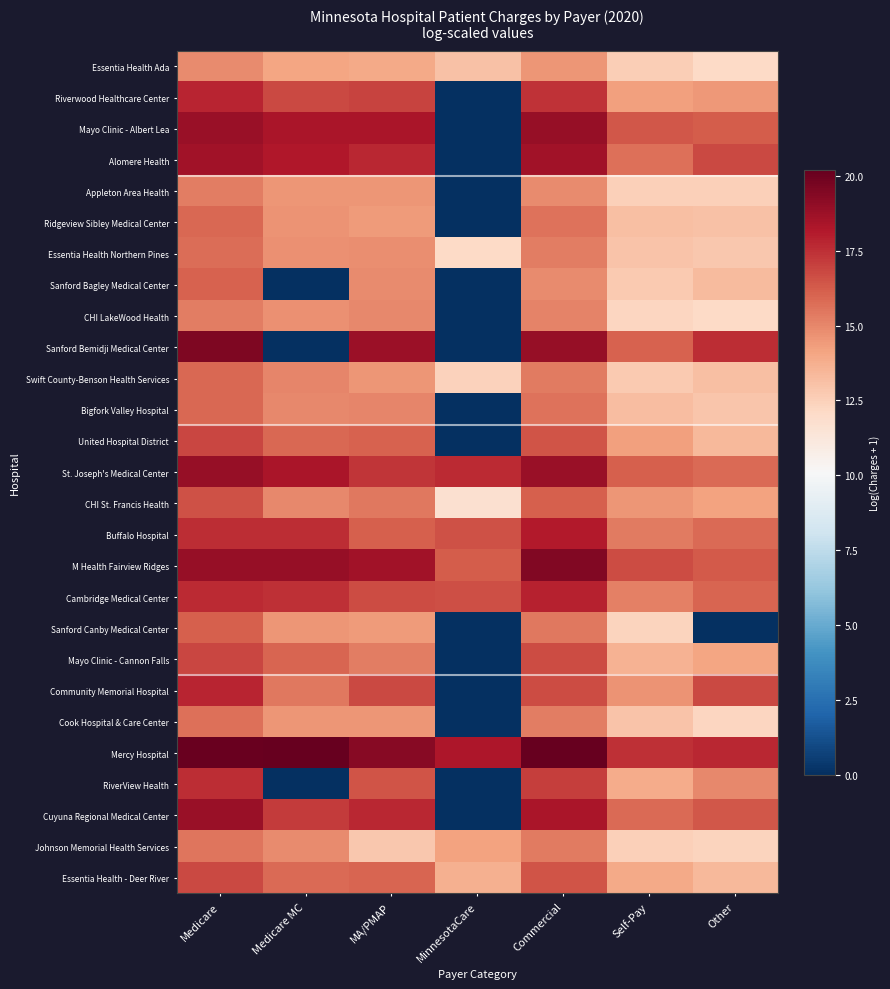

Reading left to right, what are all the values shown in this chart?

Essentia Health Ada: Medicare=14.9	Medicare MC=14.1	MA/PMAP=14.0	MinnesotaCare=13.0	Commercial=14.6	Self-Pay=12.6	Other=12.2
Riverwood Healthcare Center: Medicare=17.8	Medicare MC=16.8	MA/PMAP=16.9	MinnesotaCare=0.0	Commercial=17.4	Self-Pay=14.2	Other=14.5
Mayo Clinic - Albert Lea: Medicare=18.8	Medicare MC=18.4	MA/PMAP=18.3	MinnesotaCare=0.0	Commercial=18.9	Self-Pay=16.4	Other=16.2
Alomere Health: Medicare=18.6	Medicare MC=18.2	MA/PMAP=17.7	MinnesotaCare=0.0	Commercial=18.6	Self-Pay=15.7	Other=16.8
Appleton Area Health: Medicare=15.2	Medicare MC=14.5	MA/PMAP=14.5	MinnesotaCare=0.0	Commercial=14.9	Self-Pay=12.5	Other=12.6
Ridgeview Sibley Medical Center: Medicare=15.9	Medicare MC=14.6	MA/PMAP=14.4	MinnesotaCare=0.0	Commercial=15.6	Self-Pay=13.1	Other=13.1
Essentia Health Northern Pines: Medicare=15.7	Medicare MC=14.7	MA/PMAP=14.8	MinnesotaCare=12.2	Commercial=15.2	Self-Pay=13.0	Other=12.8
Sanford Bagley Medical Center: Medicare=16.1	Medicare MC=0.0	MA/PMAP=14.9	MinnesotaCare=0.0	Commercial=14.9	Self-Pay=12.8	Other=13.3
CHI LakeWood Health: Medicare=15.3	Medicare MC=14.7	MA/PMAP=15.0	MinnesotaCare=0.0	Commercial=15.1	Self-Pay=12.3	Other=12.1
Sanford Bemidji Medical Center: Medicare=19.6	Medicare MC=0.0	MA/PMAP=18.7	MinnesotaCare=0.0	Commercial=18.9	Self-Pay=16.1	Other=17.6
Swift County-Benson Health Services: Medicare=15.9	Medicare MC=15.0	MA/PMAP=14.6	MinnesotaCare=12.5	Commercial=15.4	Self-Pay=12.8	Other=13.1
Bigfork Valley Hospital: Medicare=15.9	Medicare MC=15.0	MA/PMAP=15.0	MinnesotaCare=0.0	Commercial=15.6	Self-Pay=13.2	Other=12.9
United Hospital District: Medicare=16.9	Medicare MC=15.9	MA/PMAP=16.1	MinnesotaCare=0.0	Commercial=16.5	Self-Pay=14.3	Other=13.4
St. Joseph's Medical Center: Medicare=18.9	Medicare MC=18.4	MA/PMAP=17.3	MinnesotaCare=17.6	Commercial=18.9	Self-Pay=16.1	Other=15.8
CHI St. Francis Health: Medicare=16.5	Medicare MC=14.9	MA/PMAP=15.4	MinnesotaCare=11.7	Commercial=16.2	Self-Pay=14.5	Other=14.2
Buffalo Hospital: Medicare=17.6	Medicare MC=17.6	MA/PMAP=16.1	MinnesotaCare=16.6	Commercial=18.1	Self-Pay=15.3	Other=15.9
M Health Fairview Ridges: Medicare=18.9	Medicare MC=18.9	MA/PMAP=18.6	MinnesotaCare=16.2	Commercial=19.5	Self-Pay=16.7	Other=16.3
Cambridge Medical Center: Medicare=17.7	Medicare MC=17.5	MA/PMAP=16.7	MinnesotaCare=16.6	Commercial=17.9	Self-Pay=15.2	Other=16.0
Sanford Canby Medical Center: Medicare=16.2	Medicare MC=14.5	MA/PMAP=14.4	MinnesotaCare=0.0	Commercial=15.5	Self-Pay=12.3	Other=0.0
Mayo Clinic - Cannon Falls: Medicare=16.8	Medicare MC=16.0	MA/PMAP=15.3	MinnesotaCare=0.0	Commercial=16.7	Self-Pay=13.6	Other=14.1
Community Memorial Hospital: Medicare=17.8	Medicare MC=15.5	MA/PMAP=16.7	MinnesotaCare=0.0	Commercial=16.7	Self-Pay=14.7	Other=16.8
Cook Hospital & Care Center: Medicare=15.7	Medicare MC=14.6	MA/PMAP=14.5	MinnesotaCare=0.0	Commercial=15.3	Self-Pay=13.0	Other=12.3
Mercy Hospital: Medicare=20.1	Medicare MC=20.1	MA/PMAP=19.3	MinnesotaCare=18.3	Commercial=20.2	Self-Pay=17.5	Other=17.7
RiverView Health: Medicare=17.5	Medicare MC=0.0	MA/PMAP=16.4	MinnesotaCare=0.0	Commercial=17.1	Self-Pay=13.8	Other=15.0
Cuyuna Regional Medical Center: Medicare=18.8	Medicare MC=17.2	MA/PMAP=17.7	MinnesotaCare=0.0	Commercial=18.3	Self-Pay=15.8	Other=16.4
Johnson Memorial Health Services: Medicare=15.5	Medicare MC=14.9	MA/PMAP=12.8	MinnesotaCare=14.2	Commercial=15.4	Self-Pay=12.5	Other=12.3
Essentia Health - Deer River: Medicare=16.7	Medicare MC=15.8	MA/PMAP=16.0	MinnesotaCare=13.7	Commercial=16.4	Self-Pay=13.9	Other=13.4